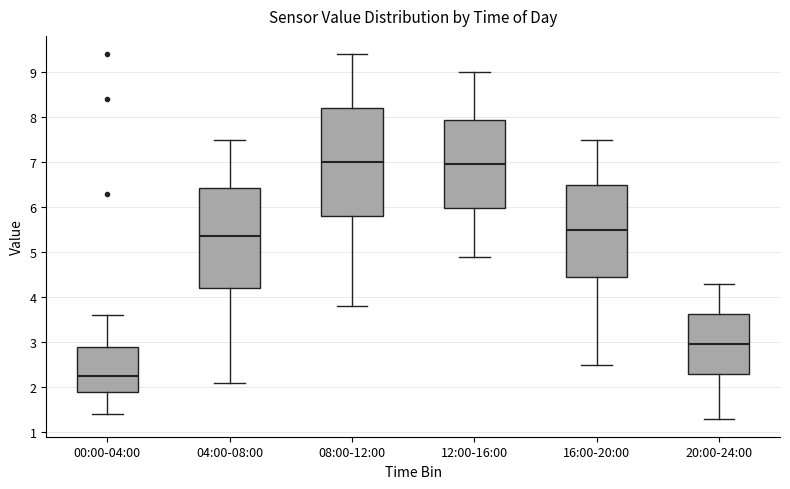

Reading left to right, transcribe this box plot: for each box, give where its median line is, the range the box spans, and where its two whiskers end, as read against the y-axis. The values are not printed on the chart, so give them approximately, as read against the axis.

00:00-04:00: median 2.3, box 1.9 to 2.9, whiskers 1.4 to 3.6
04:00-08:00: median 5.4, box 4.2 to 6.4, whiskers 2.1 to 7.5
08:00-12:00: median 7.0, box 5.8 to 8.2, whiskers 3.8 to 9.4
12:00-16:00: median 7.0, box 6.0 to 7.9, whiskers 4.9 to 9.0
16:00-20:00: median 5.5, box 4.5 to 6.5, whiskers 2.5 to 7.5
20:00-24:00: median 3.0, box 2.3 to 3.6, whiskers 1.3 to 4.3